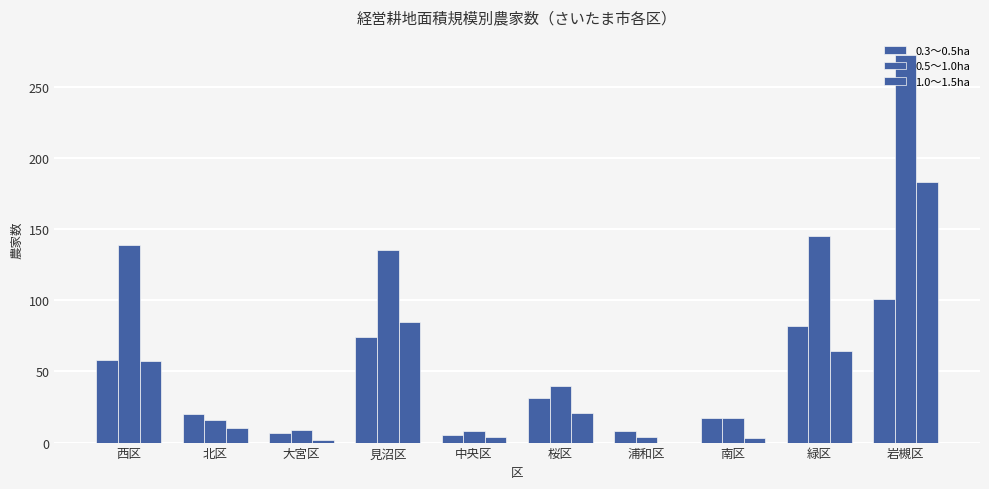

How many categories are shown in the chart?

10